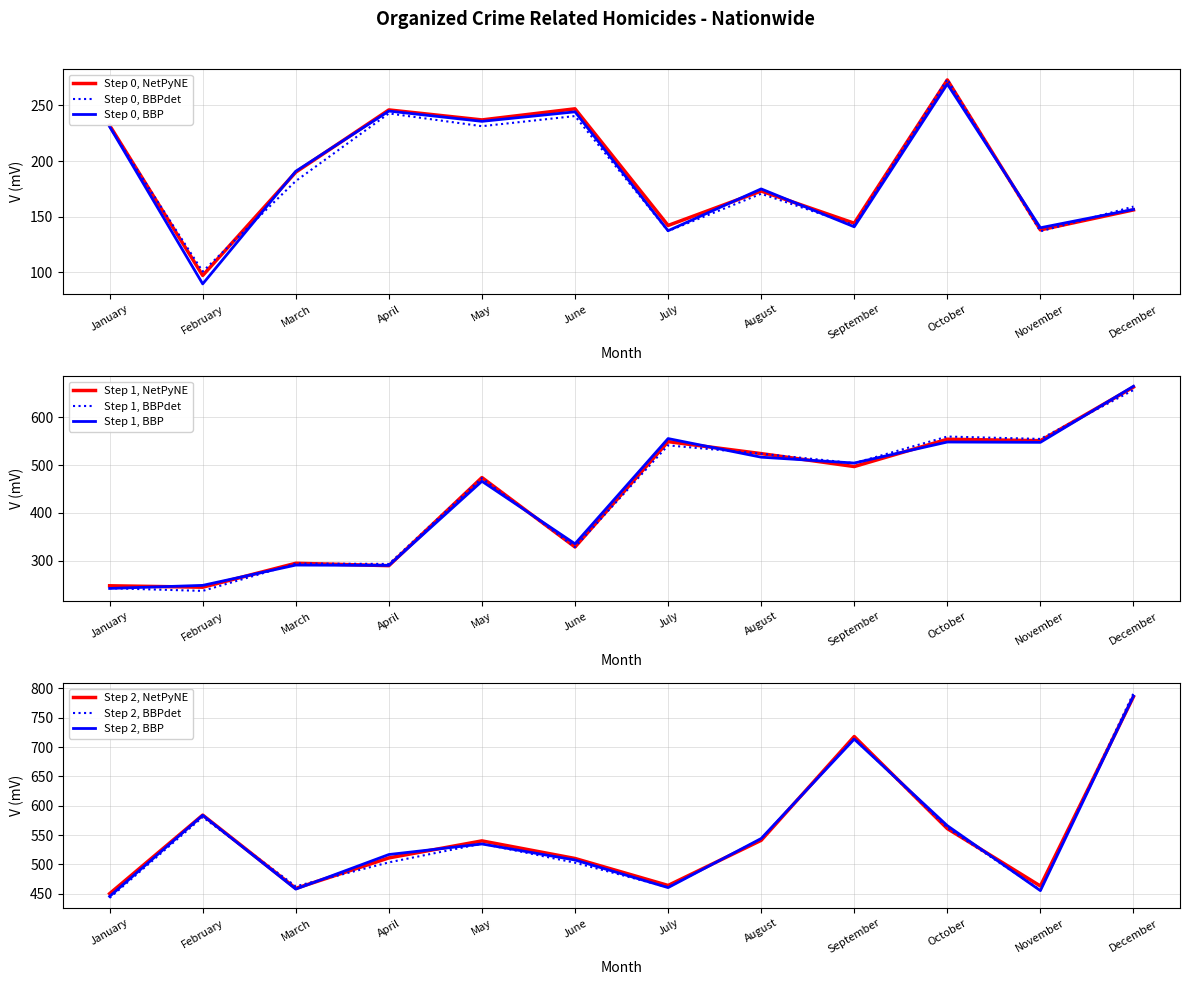

True or false: 2009 and 2007 intersect in this chart.

False